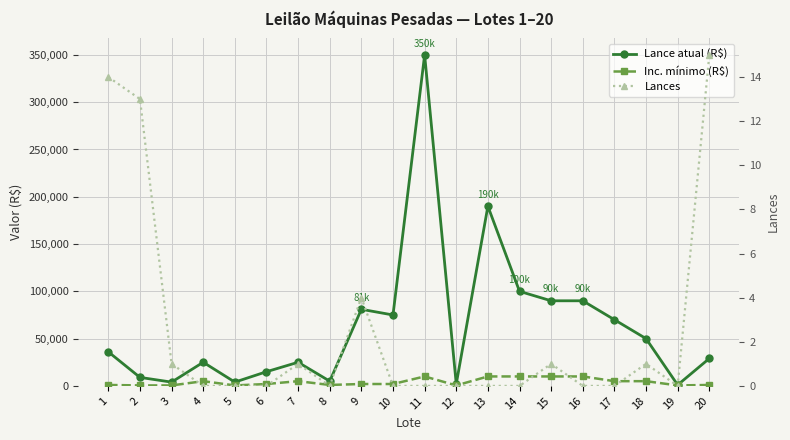

What is the difference between the second highest and minimum values in the Inc. mínimo (R$) series?

9500